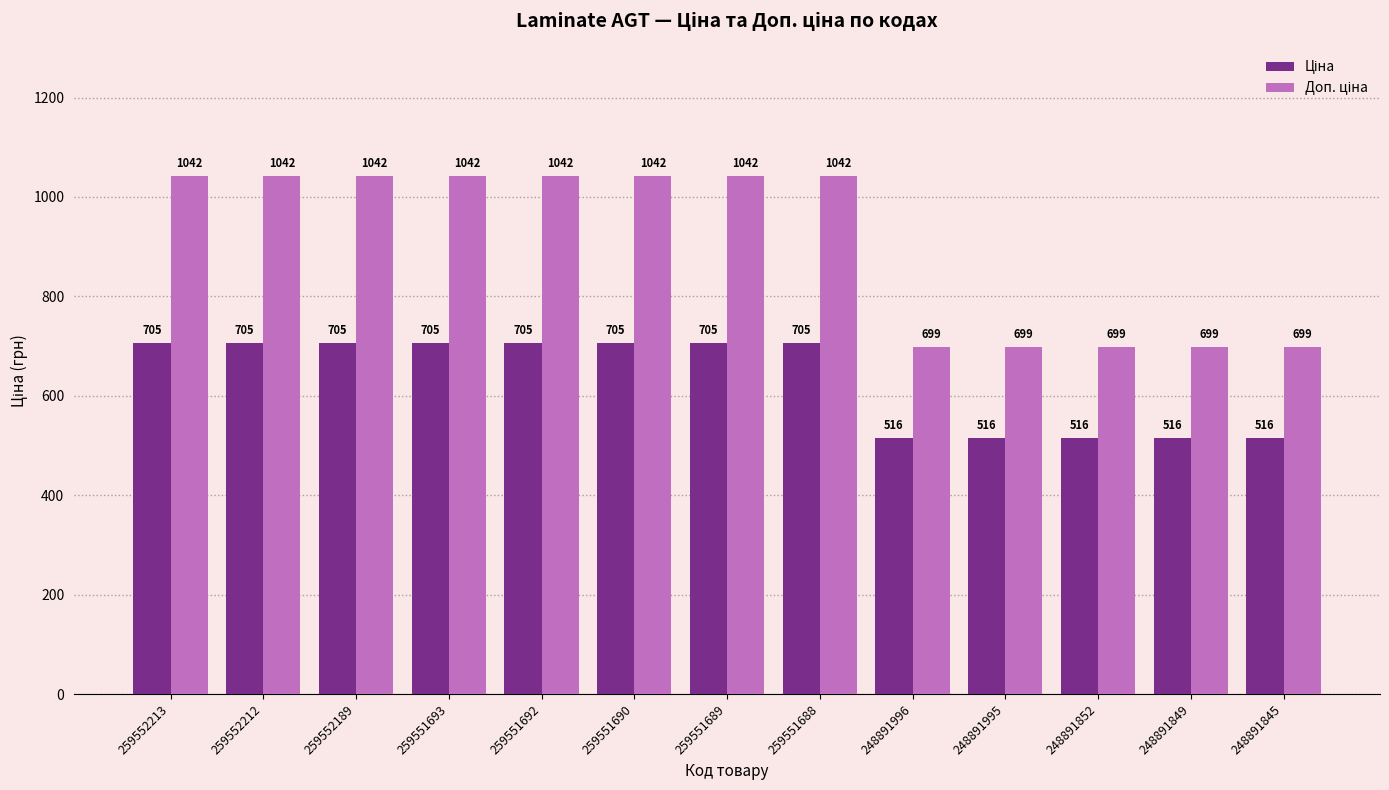

At how many categories does at least one series exceed 711?

8